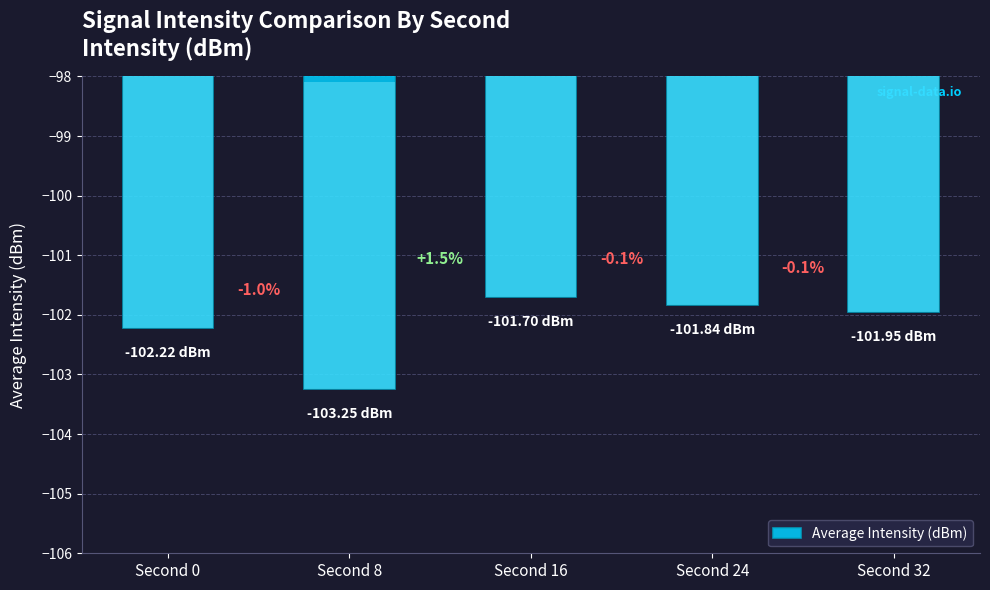

What is the difference between the values at Second 16 and Second 0?

0.5